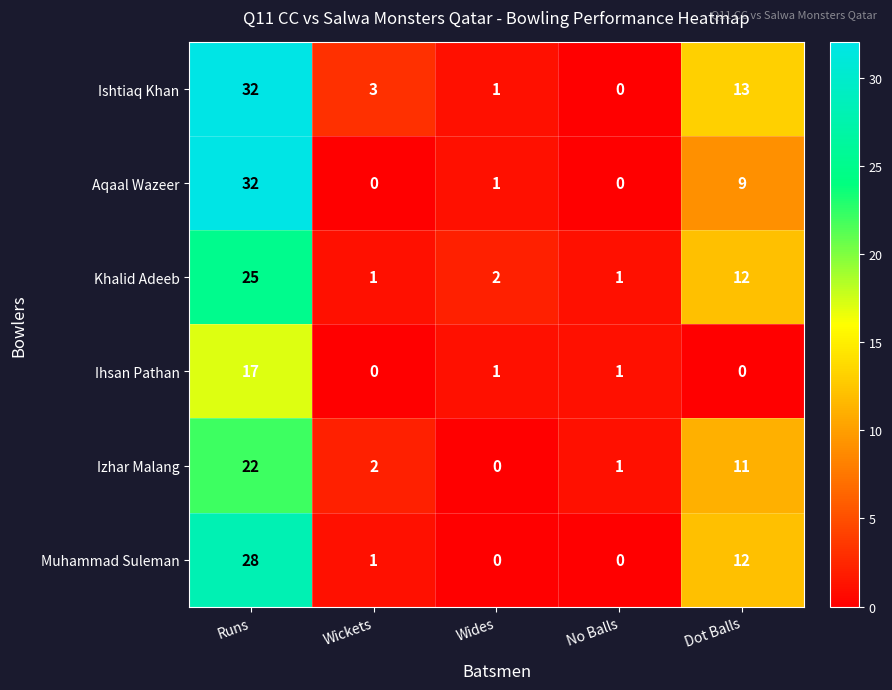

Which series changed the most between Wickets and No Balls?

Ishtiaq Khan